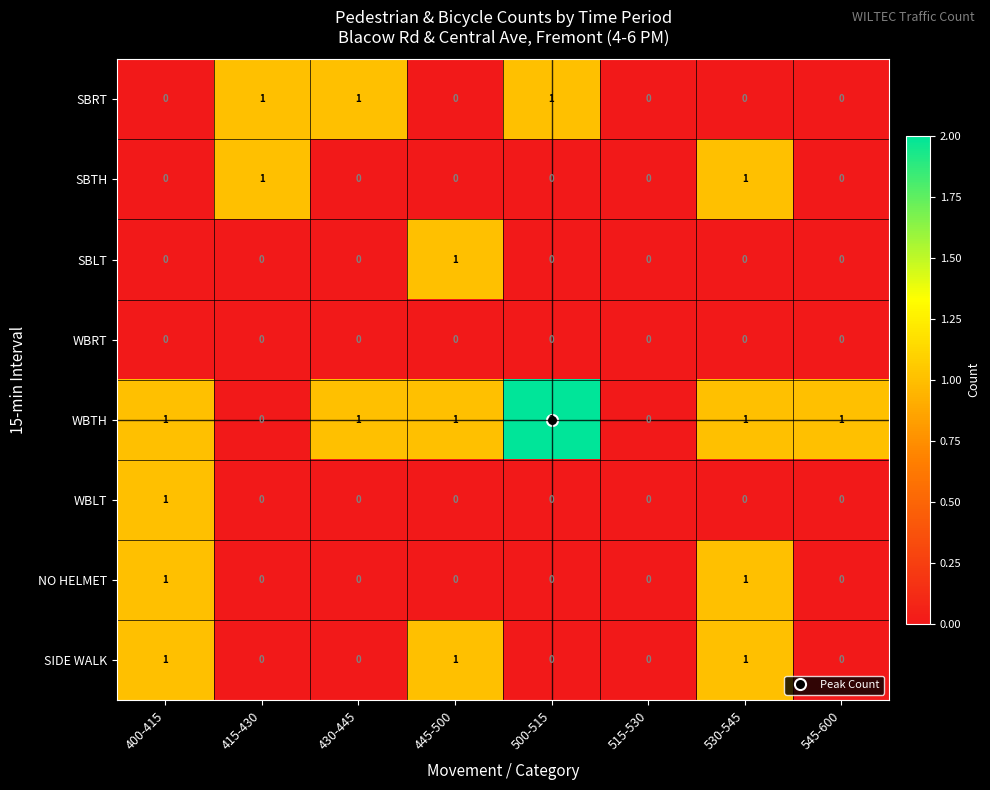

Count the WBTH values in the range 1 to 2.

6